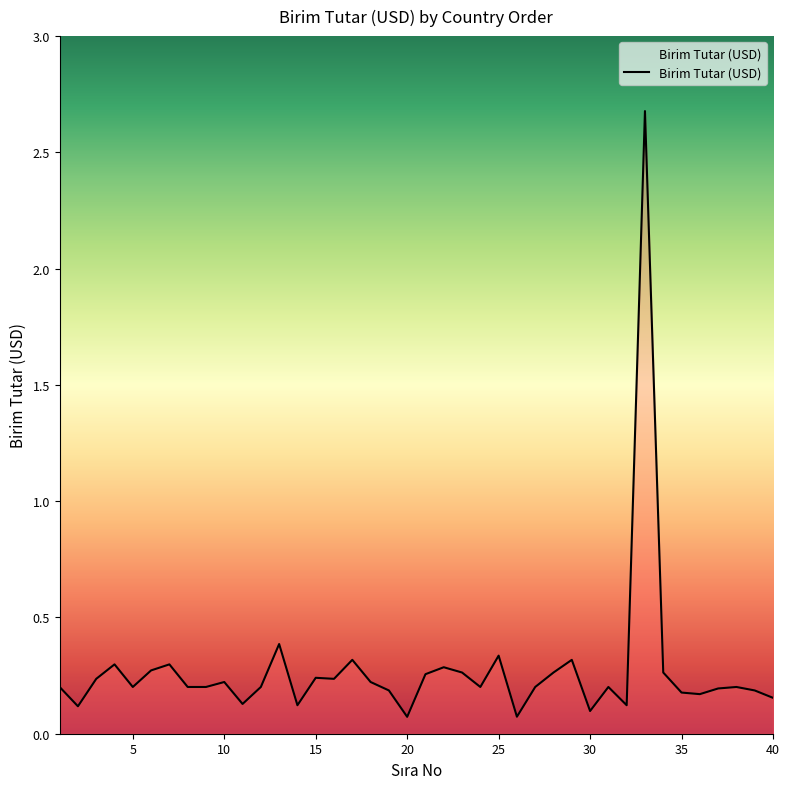

What is the difference between the maximum and minimum values?

2.6